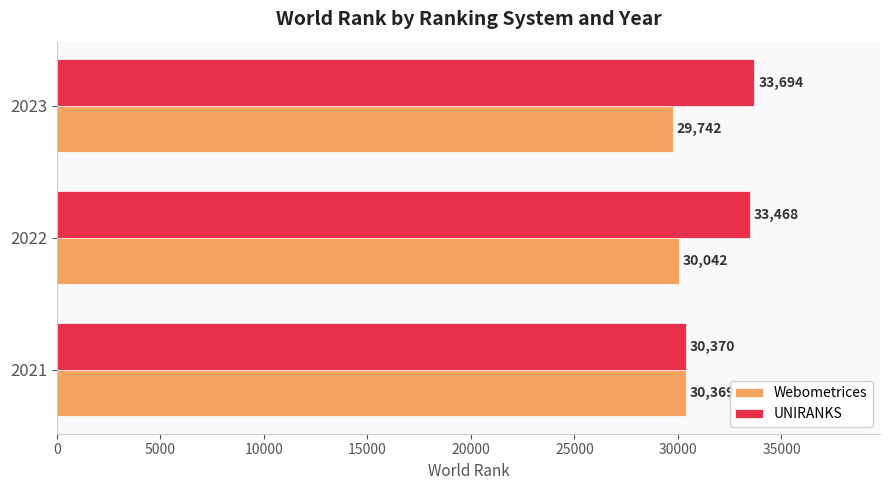

The UNIRANKS series shows 15788 at 2022. True or false?

False